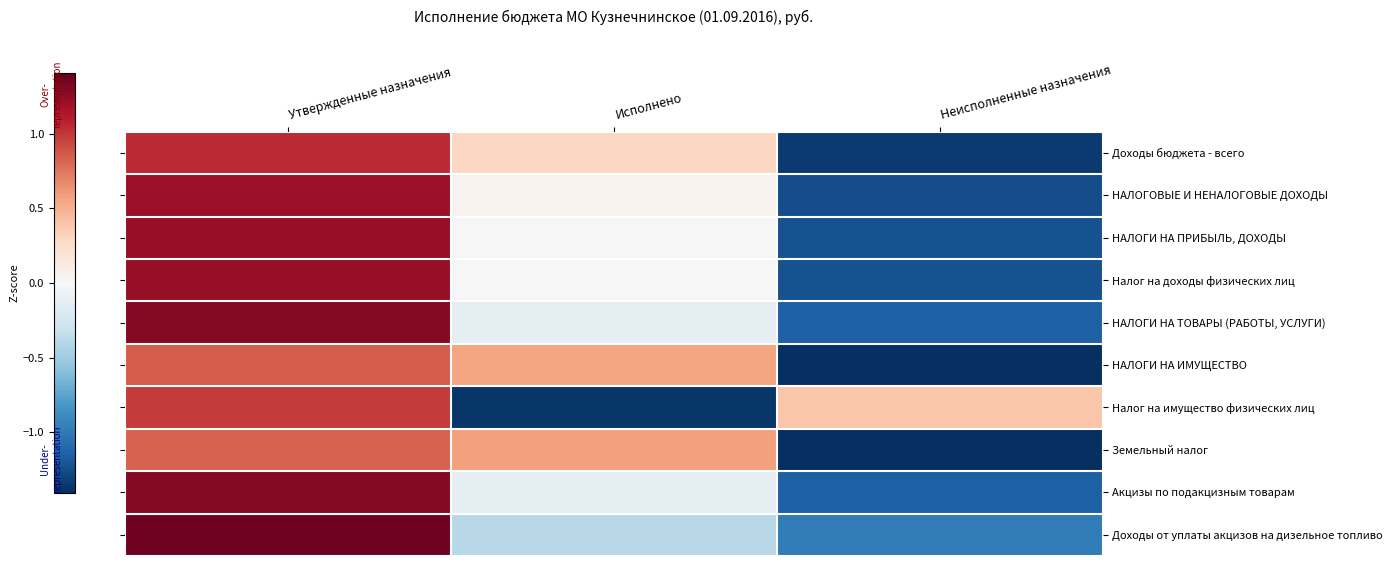

Count the number of data series in this chart.

10